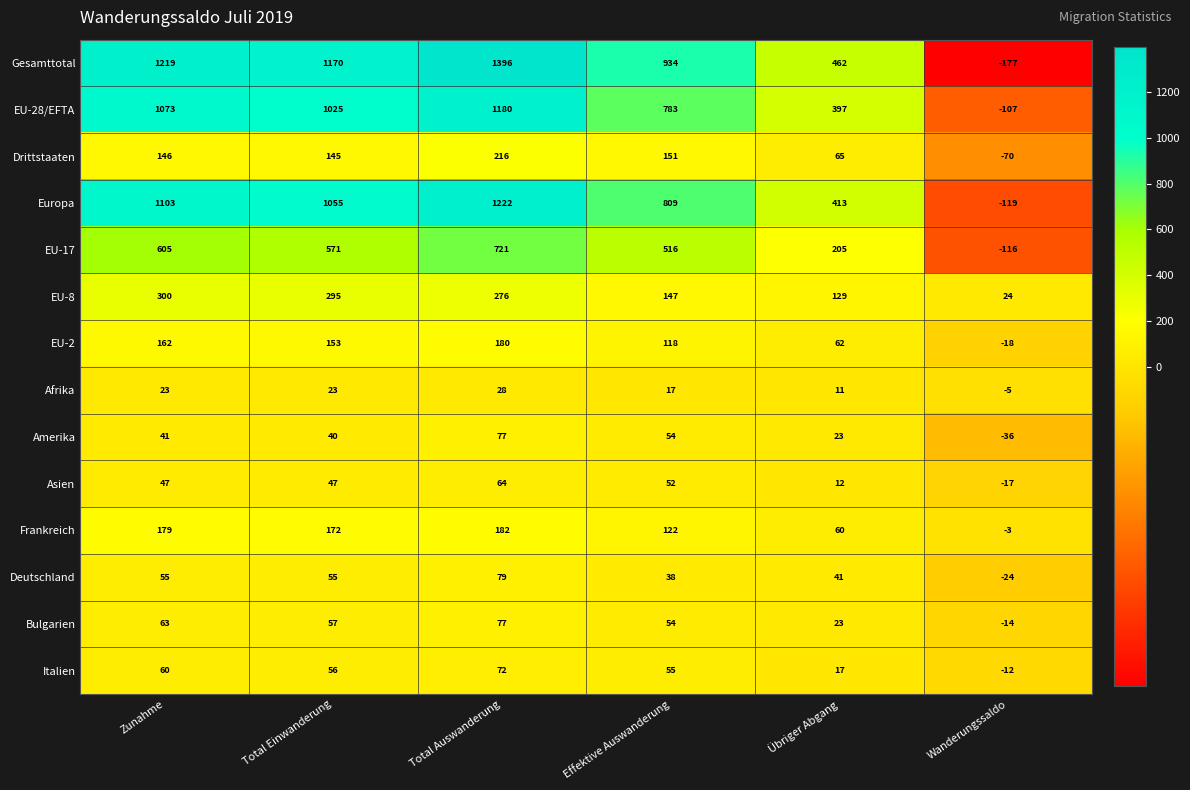

Rank the categories by EU-28/EFTA value from highest to lowest.

Total Auswanderung, Zunahme, Total Einwanderung, Effektive Auswanderung, Übriger Abgang, Wanderungssaldo